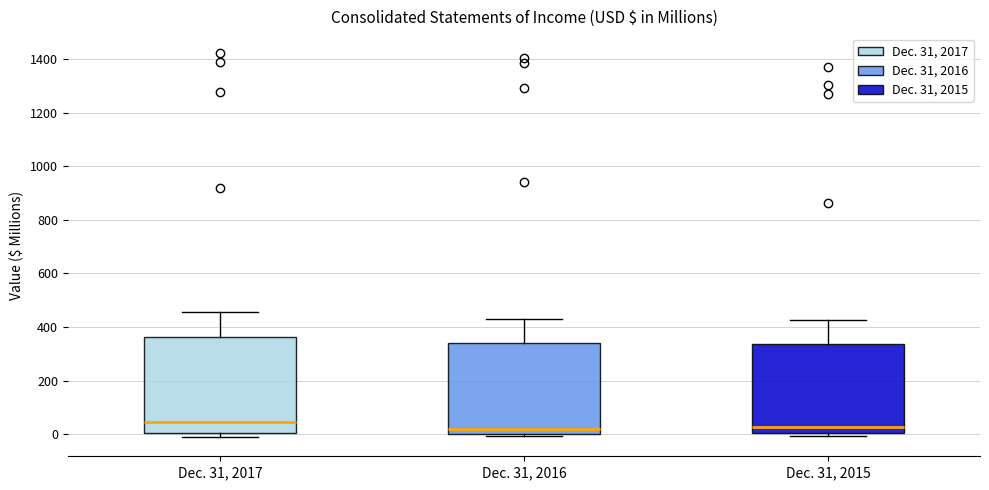

Reading left to right, read every box against the y-axis: the position of its median line, the range the box covers, and the ends of its whiskers. The values are not printed on the chart, so give them approximately, as read against the axis.

Dec. 31, 2017: median 40, box 0 to 360, whiskers -20 to 460
Dec. 31, 2016: median 20, box 0 to 340, whiskers 0 (just below the box's lower edge) to 440
Dec. 31, 2015: median 20, box 0 to 340, whiskers 0 (just below the box's lower edge) to 420